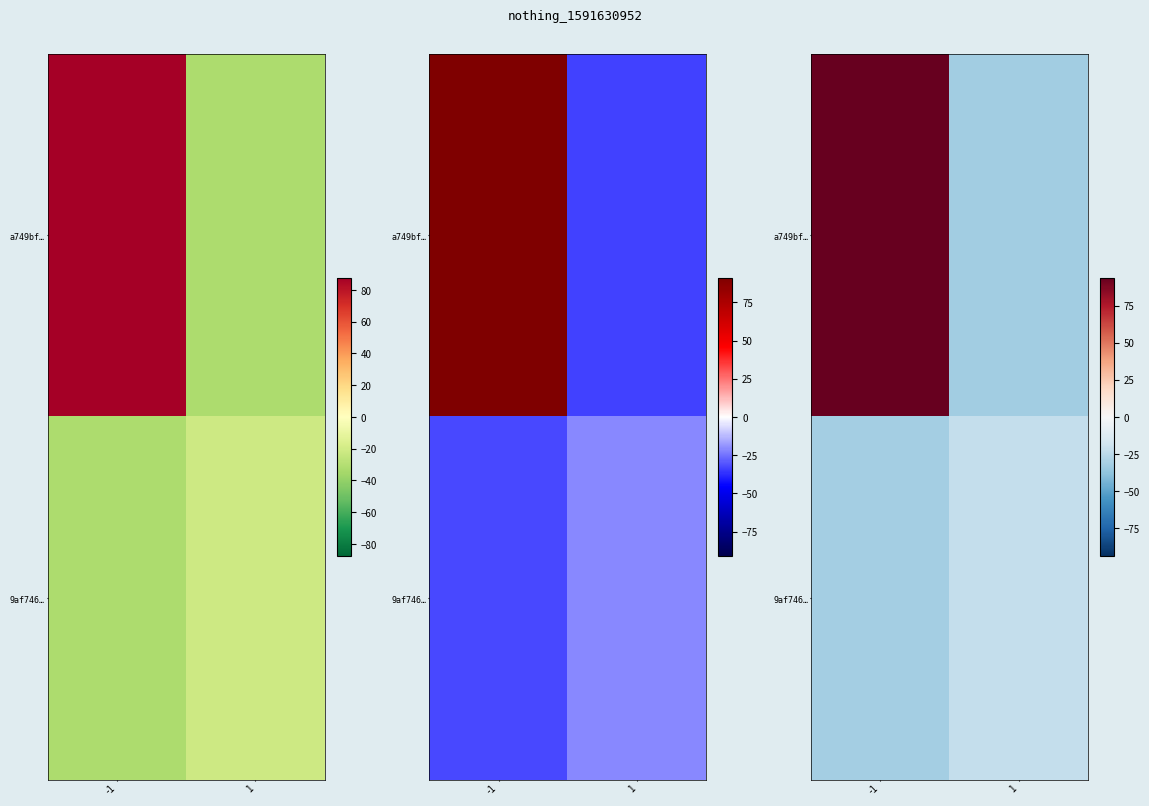

Rank the categories by row_0 value from lowest to highest.

1, -1